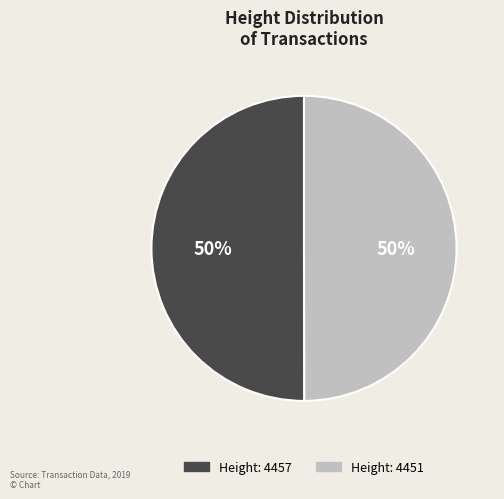

Approximately how many times larger is the value at Height: 4457 compared to Height: 4451?

1.0